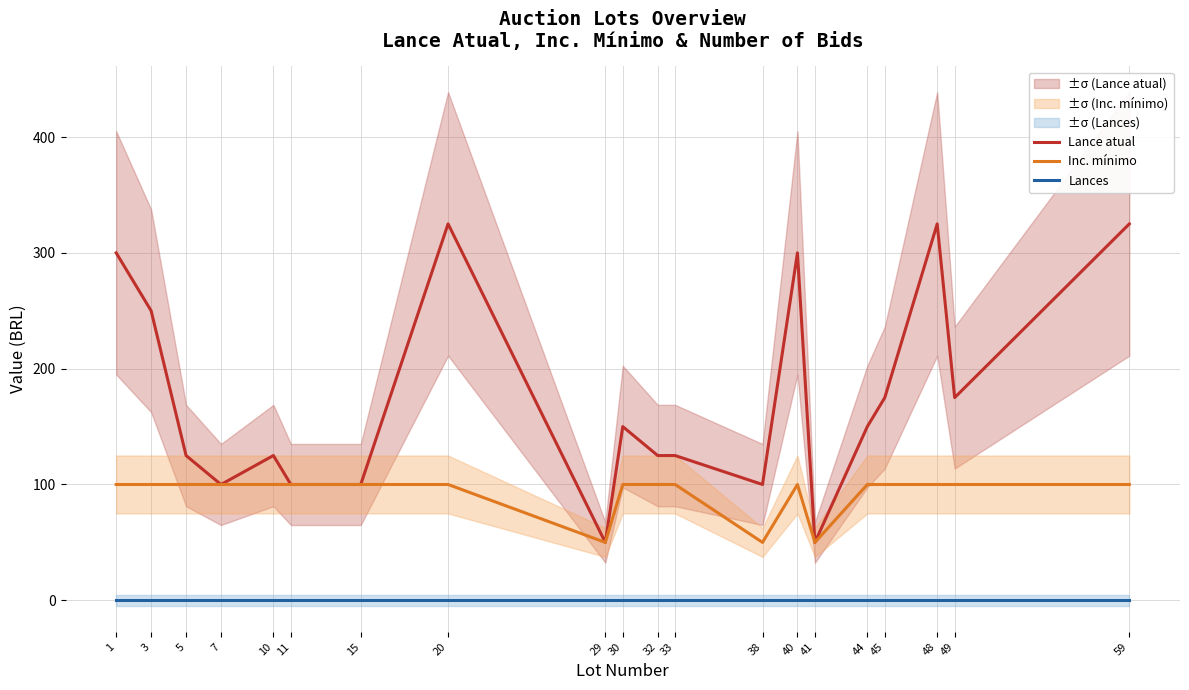

True or false: Lances and Inc. mínimo cross at least once.

False